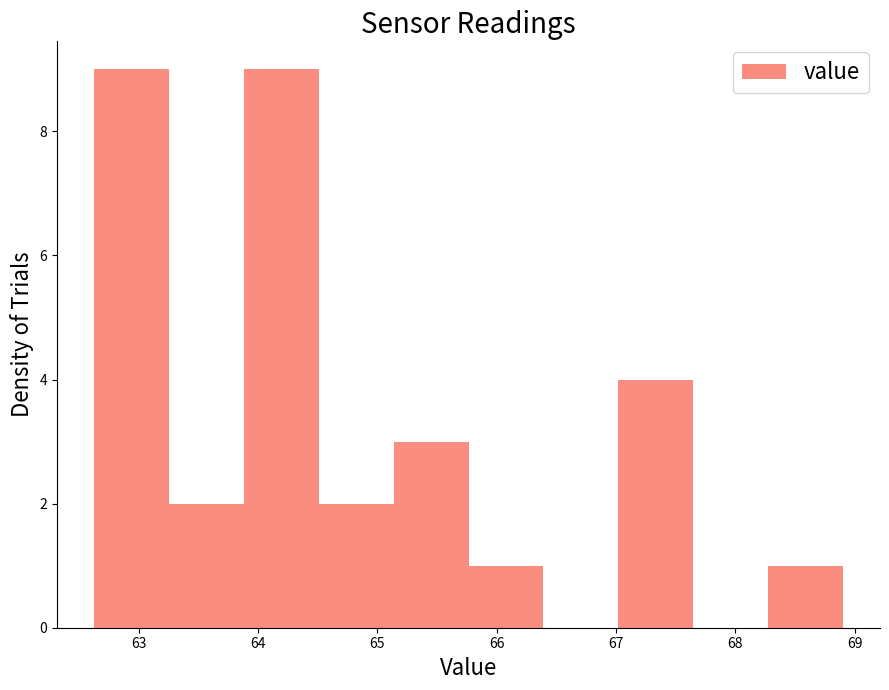

What is the height of the bar covering 65.1 to 65.8 on the x-axis? Neither the bar edges nor the heights are printed on the chart, so give them approximately, as read against the axes.

3